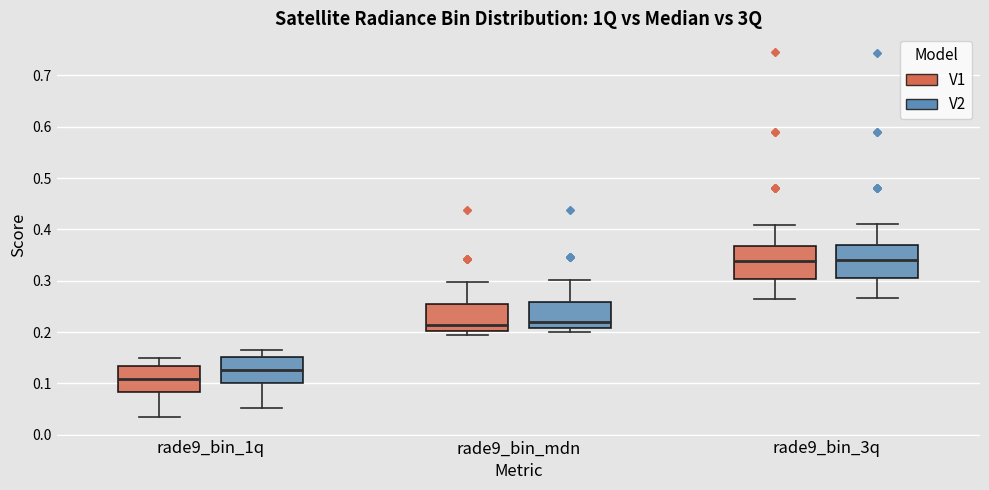

Reading left to right, transcribe this box plot: for each box, give where its median line is, the range the box spans, and where its two whiskers end, as read against the y-axis. The values are not printed on the chart, so give them approximately, as read against the axis.

rade9_bin_1q (V1): median 0.11, box 0.08 to 0.13, whiskers 0.03 to 0.15
rade9_bin_1q (V2): median 0.13, box 0.10 to 0.15, whiskers 0.05 to 0.17
rade9_bin_mdn (V1): median 0.21, box 0.20 to 0.25, whiskers 0.19 to 0.30
rade9_bin_mdn (V2): median 0.22, box 0.21 to 0.26, whiskers 0.20 to 0.30
rade9_bin_3q (V1): median 0.34, box 0.30 to 0.37, whiskers 0.26 to 0.41
rade9_bin_3q (V2): median 0.34, box 0.30 to 0.37, whiskers 0.27 to 0.41